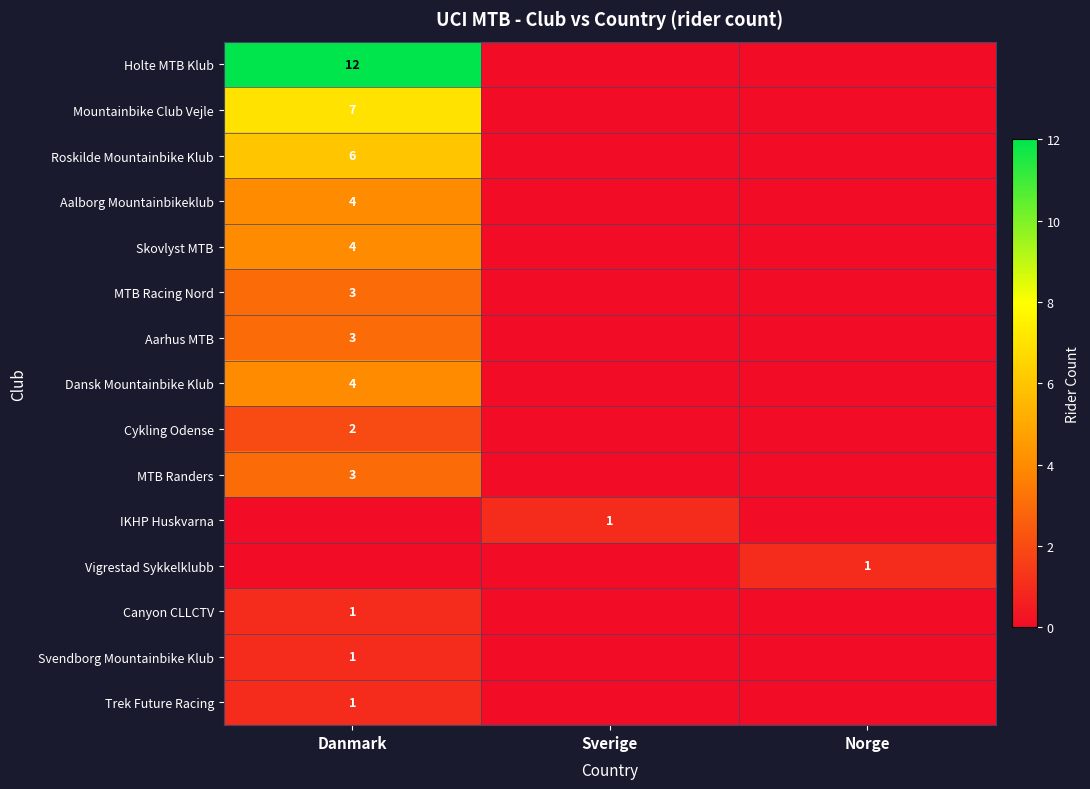

Which has a higher value, Danmark or Sverige?

Danmark